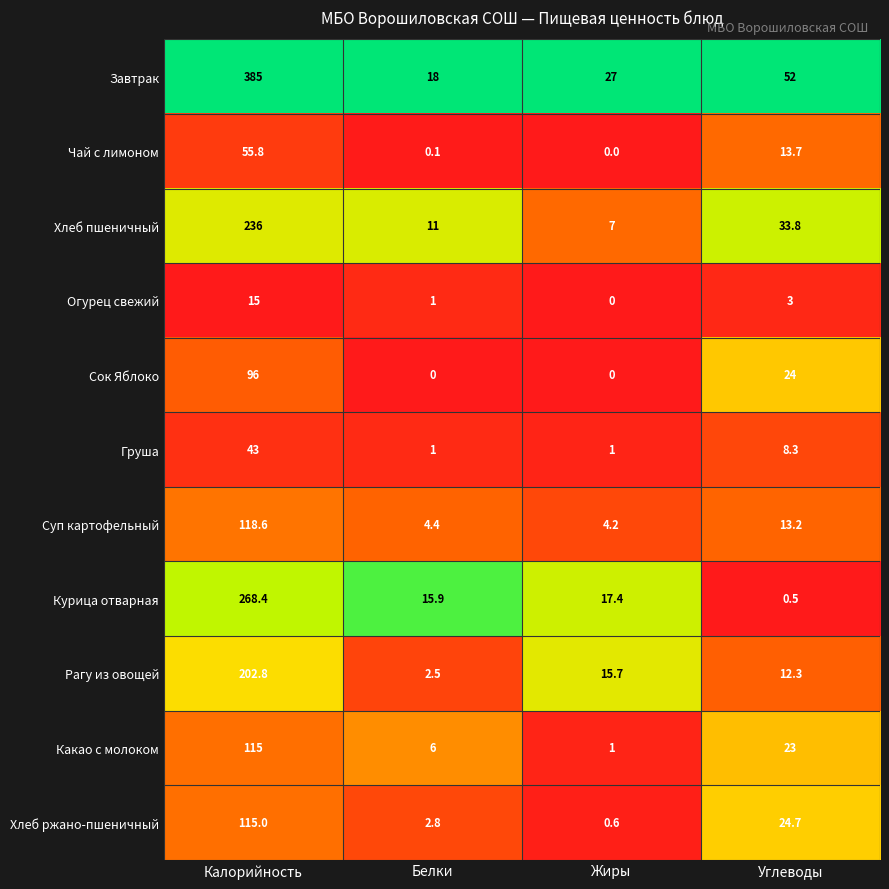

What is the highest value of the Чай с лимоном series?

55.8